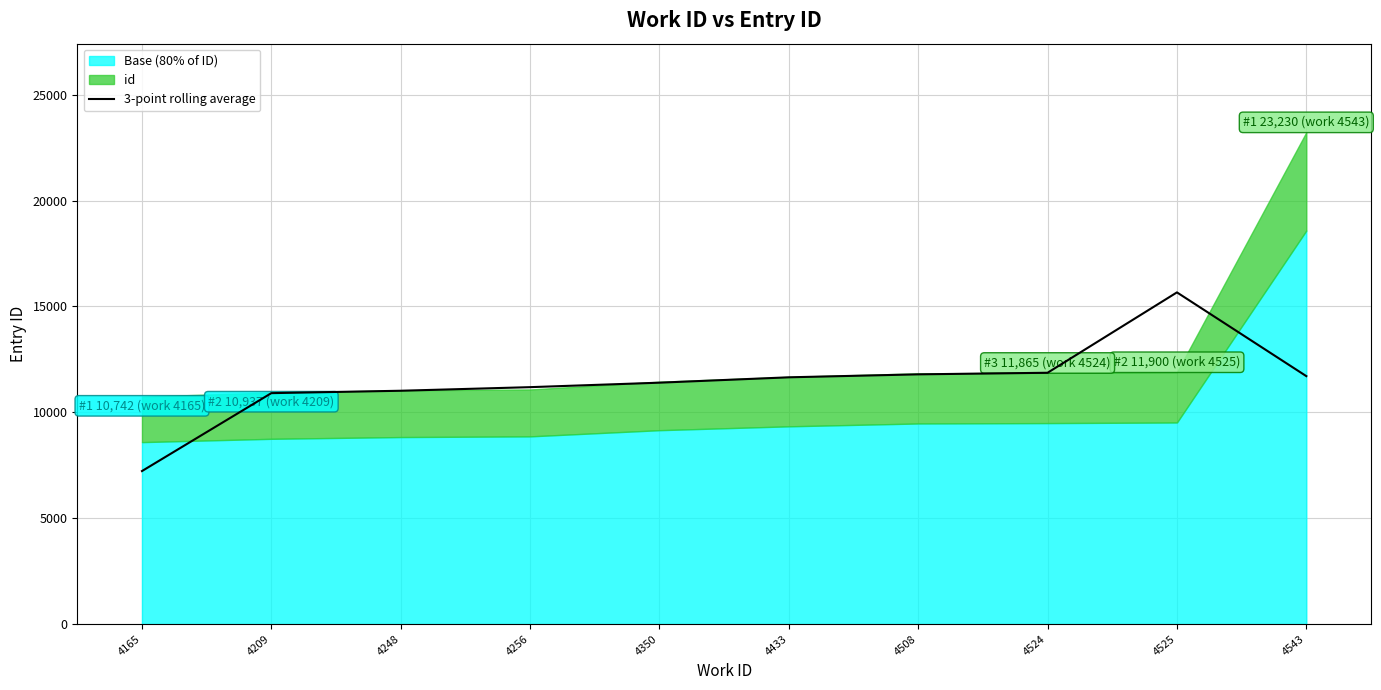

Which category has the highest value in the 3-point rolling average series?

4525